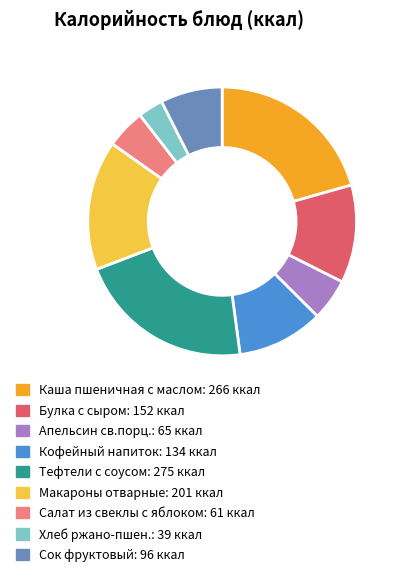

How many segments does this pie chart have?

9